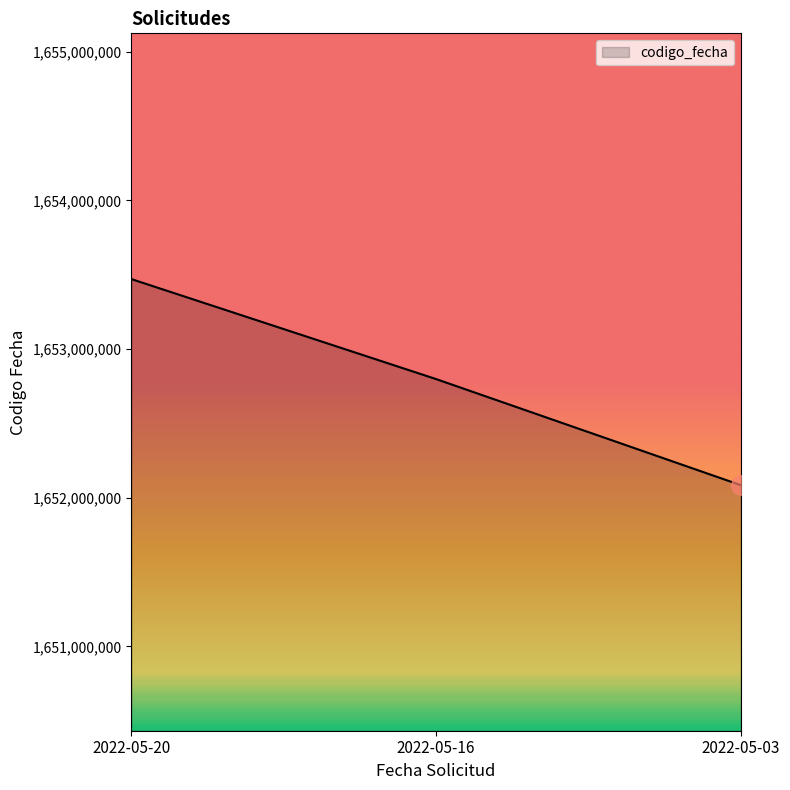

At which category does the chart reach its minimum across all series?

2022-05-03